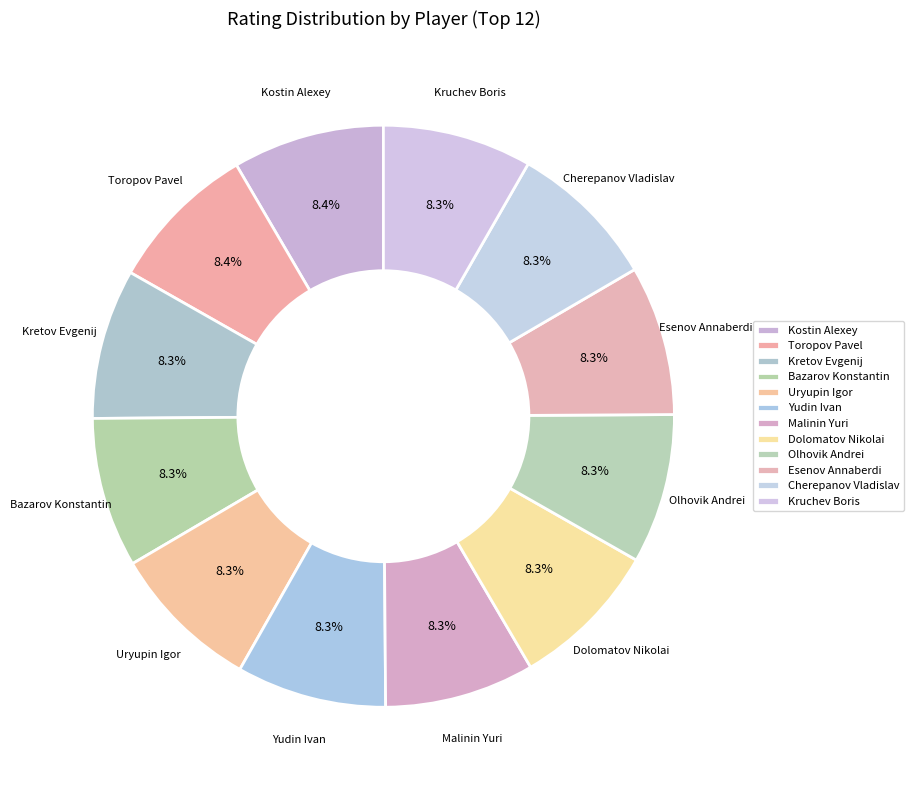

Approximately how many times larger is the value at Kretov Evgenij compared to Kostin Alexey?

1.0